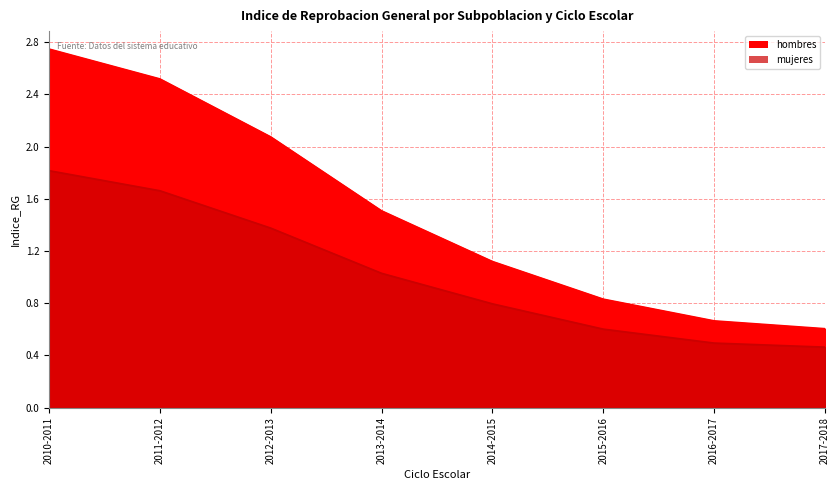

True or false: hombres and mujeres cross at least once.

False